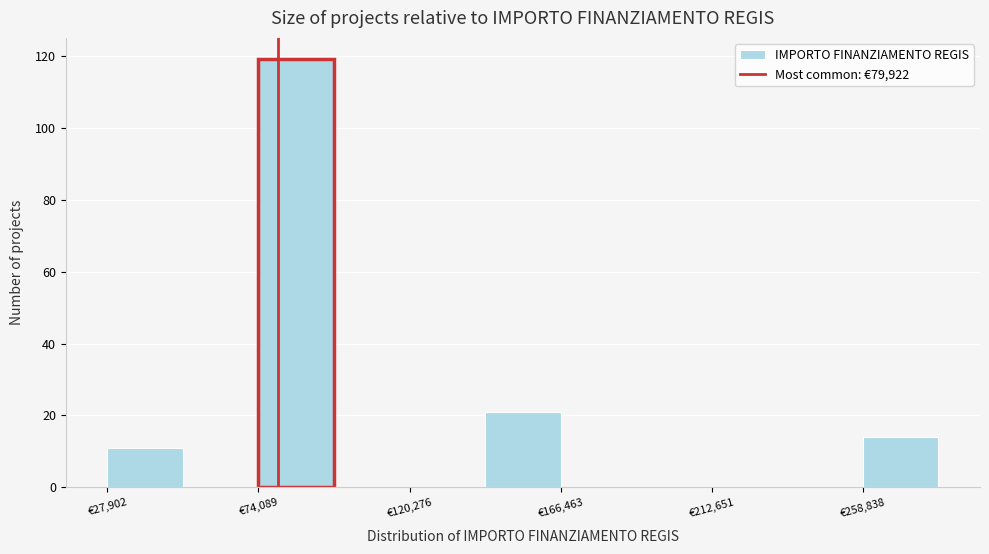

Reading left to right, transcribe this chart: for each bar, give the range it covers on the x-axis and its height. Neither the bar edges nor the heights are printed on the chart, so give them approximately, as read against the axes.

30000 to 50000: 12
50000 to 75000: 0
75000 to 95000: 120
95000 to 120000: 0
120000 to 145000: 0
145000 to 165000: 22
165000 to 190000: 0
190000 to 215000: 0
215000 to 235000: 0
235000 to 260000: 0
260000 to 280000: 14